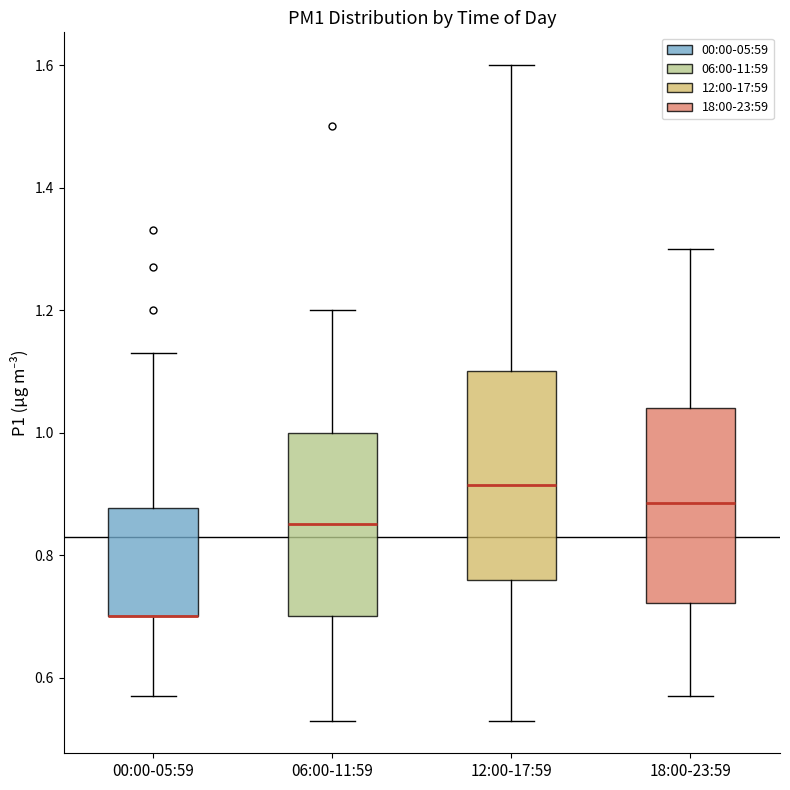

Comparing the boxes themselves (not the whiskers), which one is the tallest?

12:00-17:59